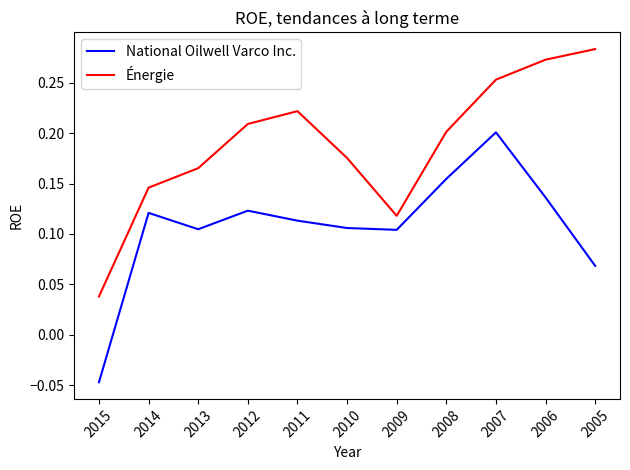

Which series changed the most between 2015 and 2010?

National Oilwell Varco Inc.